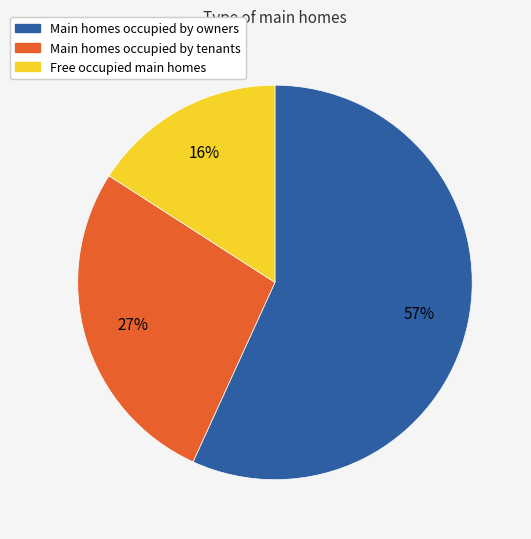

To the nearest percent, what is the difference between the largest and smallest slice percentages?

41%